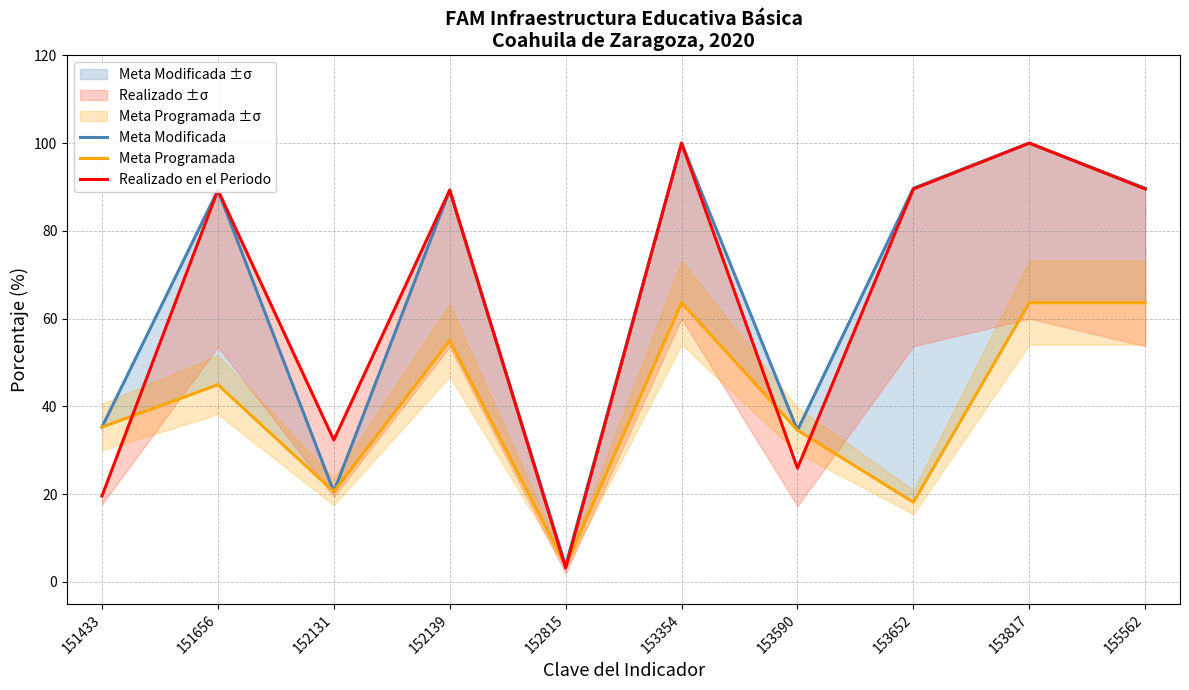

True or false: Realizado en el Periodo and Meta Modificada intersect in this chart.

False